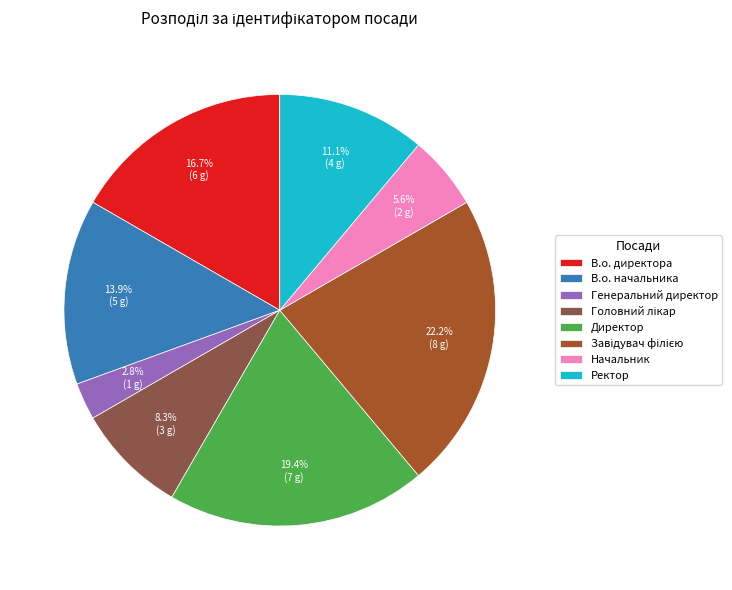

Between В.о. директора and В.о. начальника, which is larger?

В.о. директора